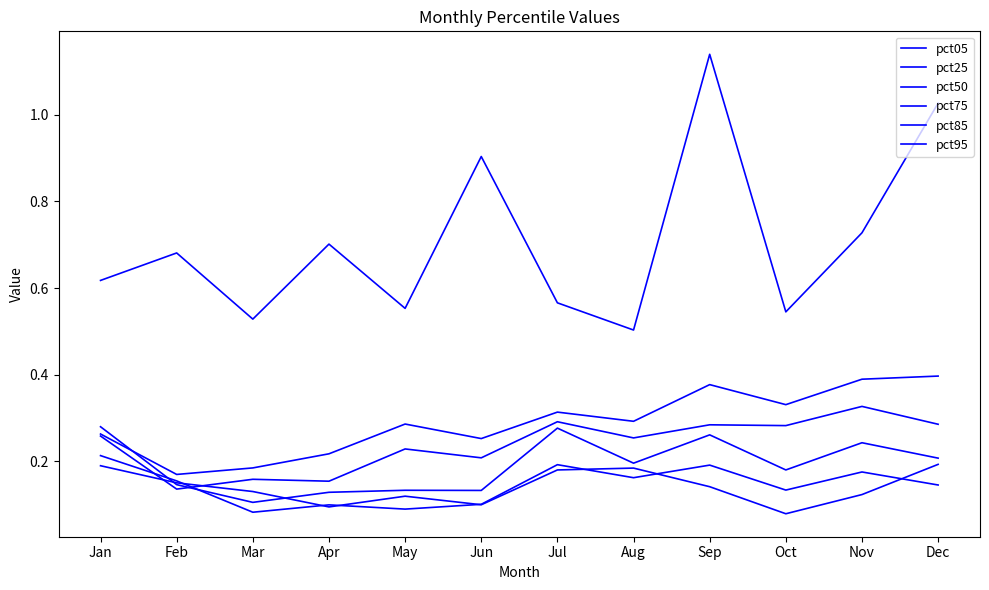

At how many categories does at least one series exceed 0?

12